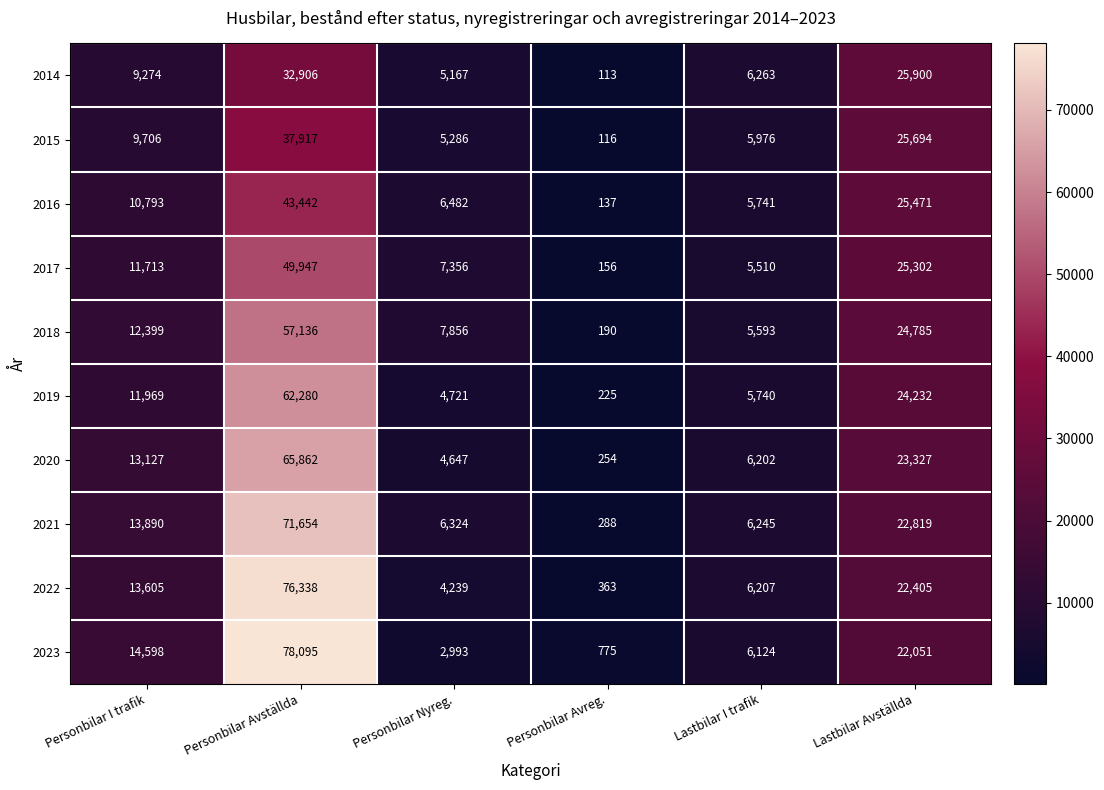

At which label is 2019 closest to 31252?

Lastbilar Avställda